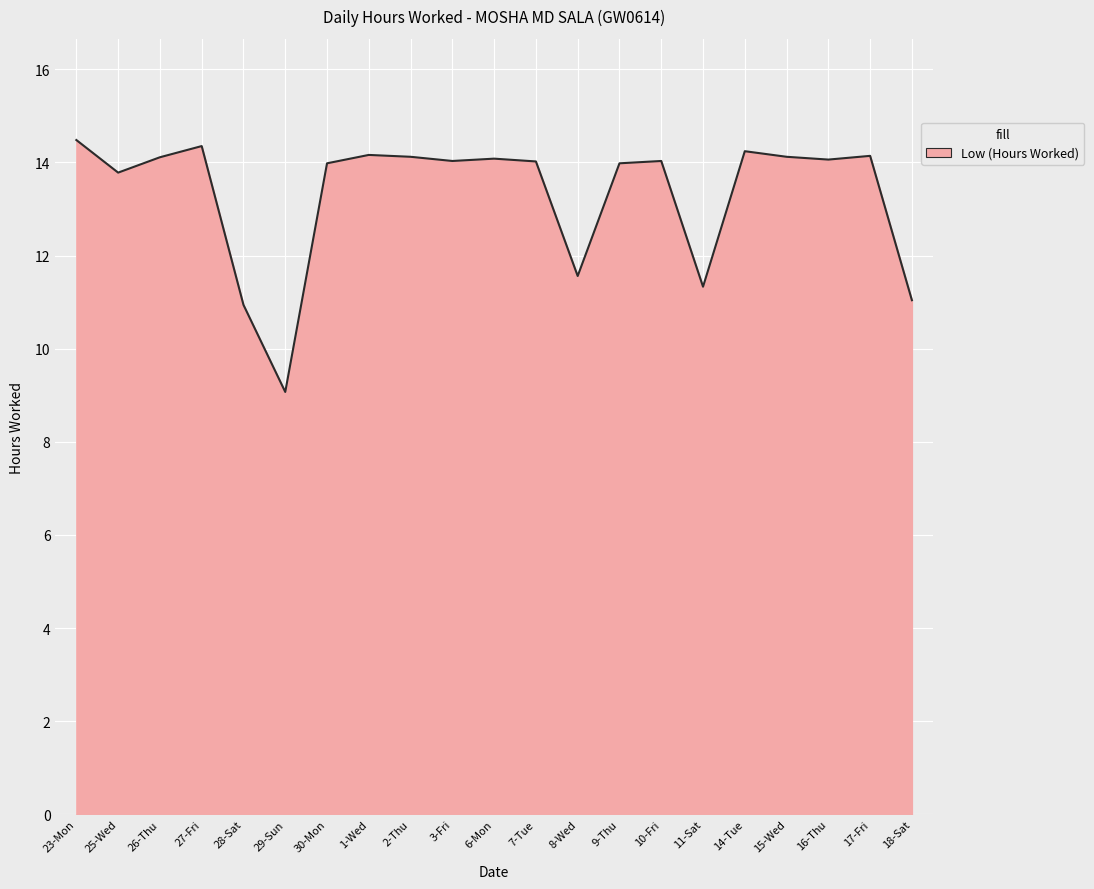

What is the ratio of the value at 29-Sun to the value at 17-Fri?

0.6